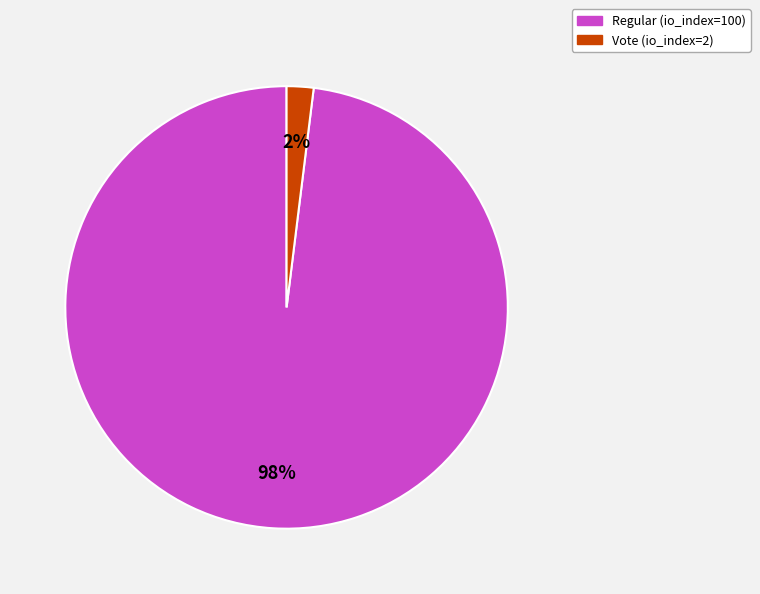

True or false: Vote (io_index=2) accounts for 9% of the total.

False